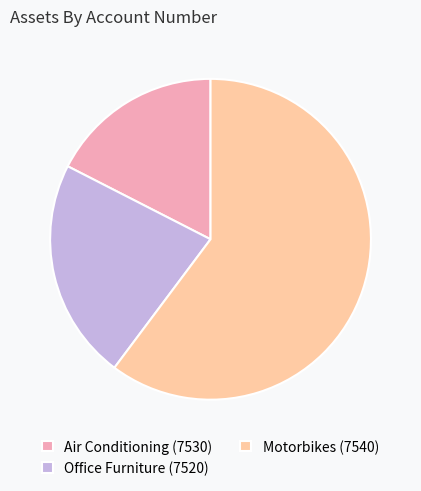

Is it true that Office Furniture (7520) is 22% of the pie?

True